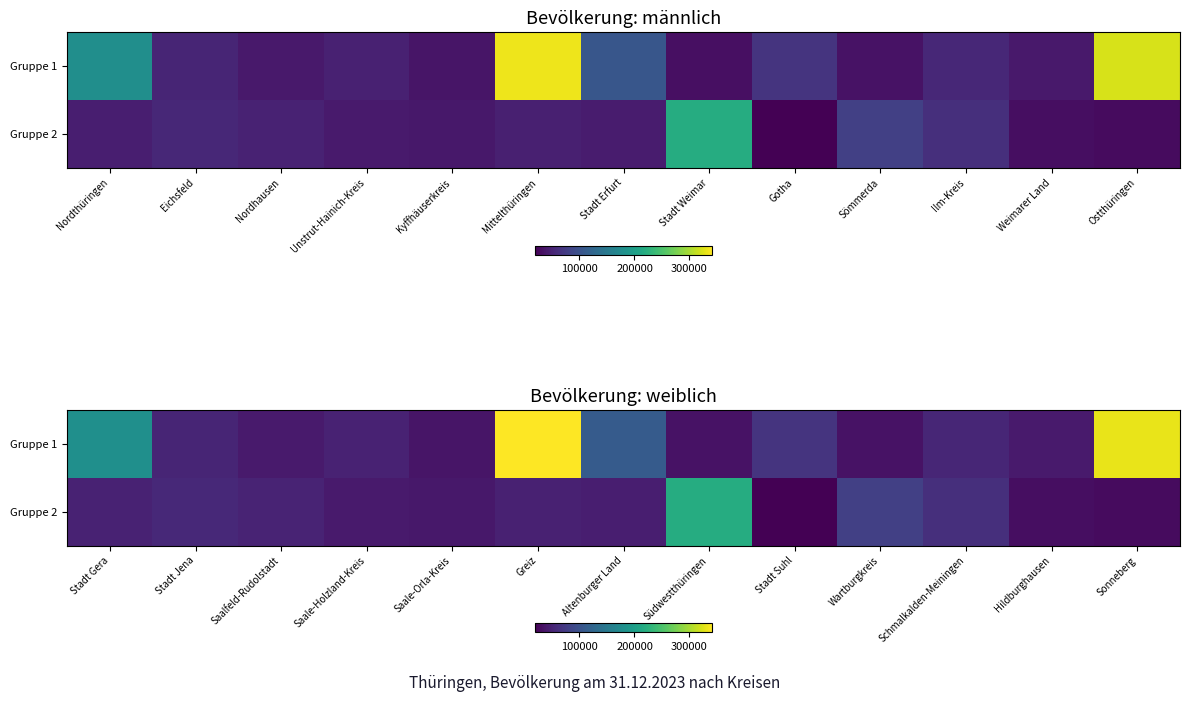

List the series in order of their overall mean, lowest first.

Gruppe 2, Gruppe 1